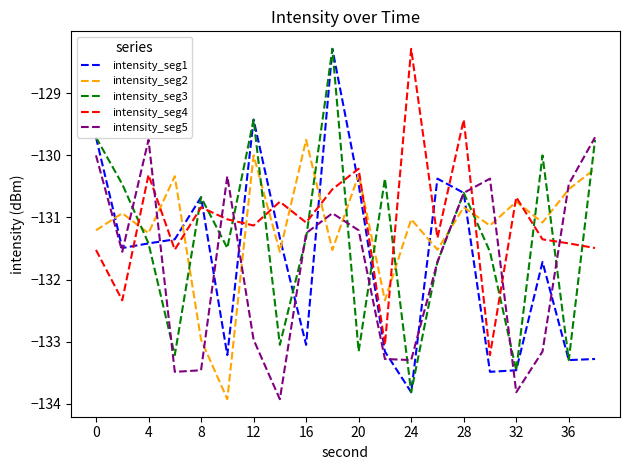

What is the minimum value for intensity_seg1?

-133.8